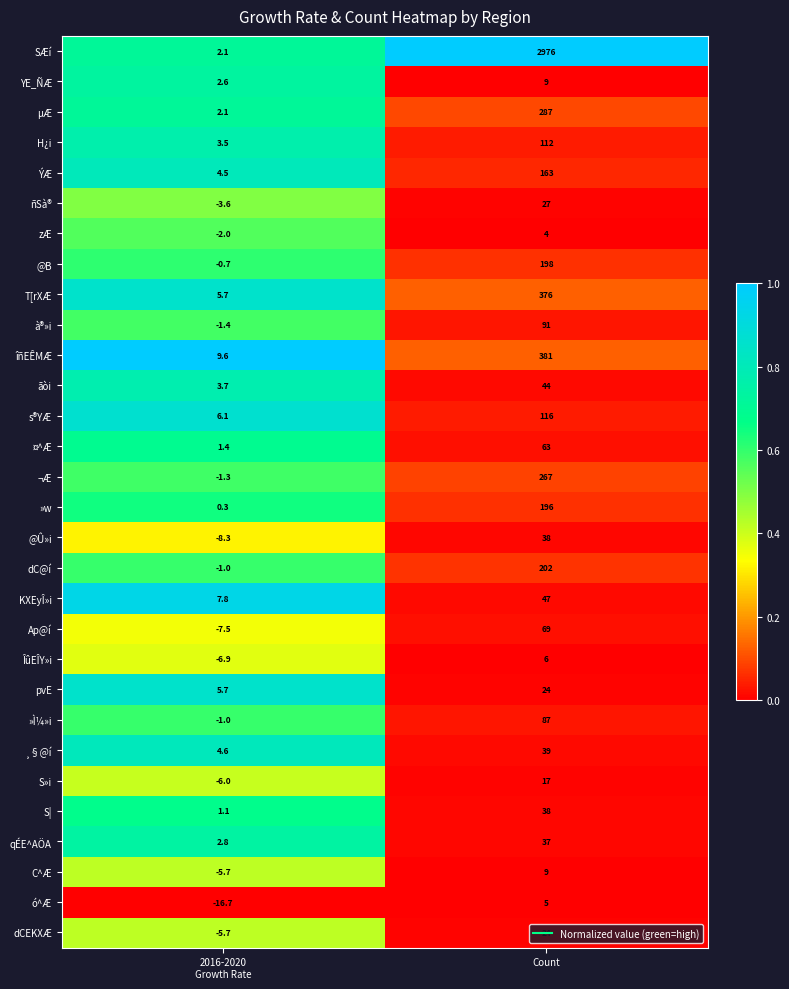

What is the total value across all series at Count?

5952.0